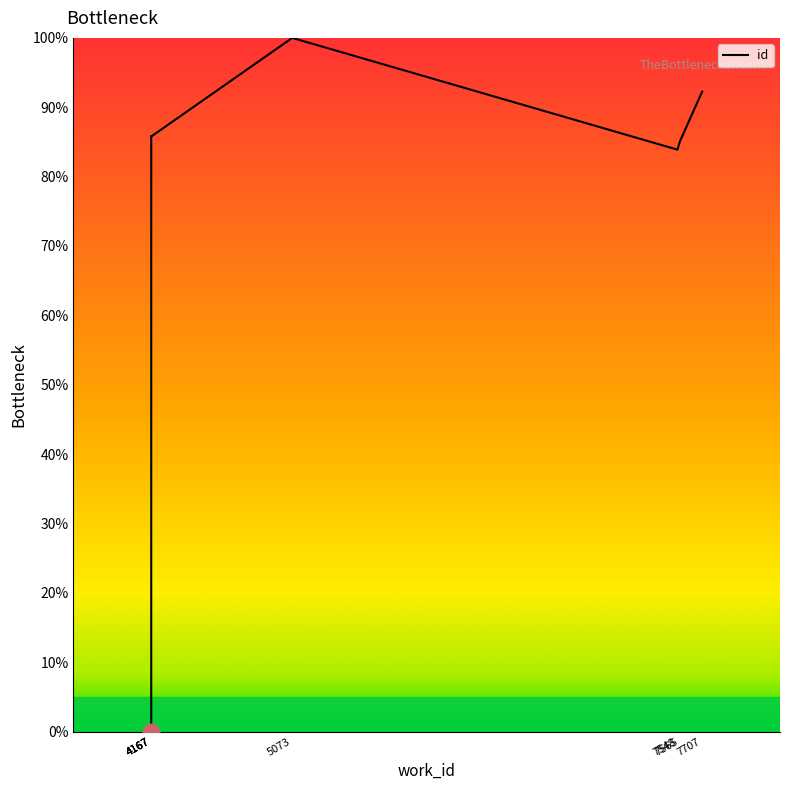

What is the maximum value shown in the chart?

100.0